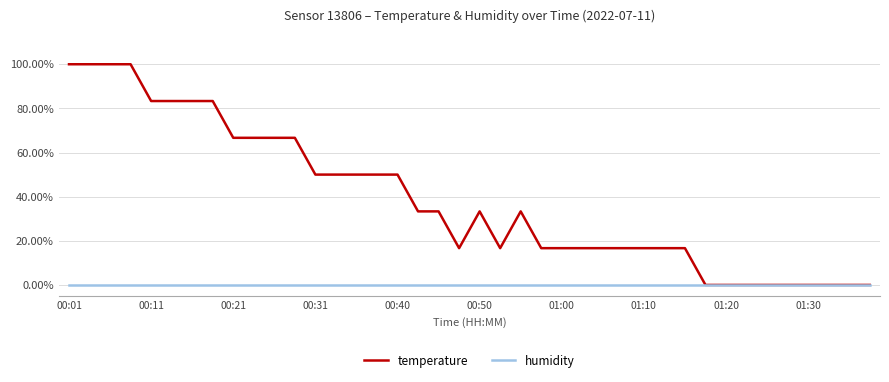

True or false: humidity has more than 2 interior local peaks.

False